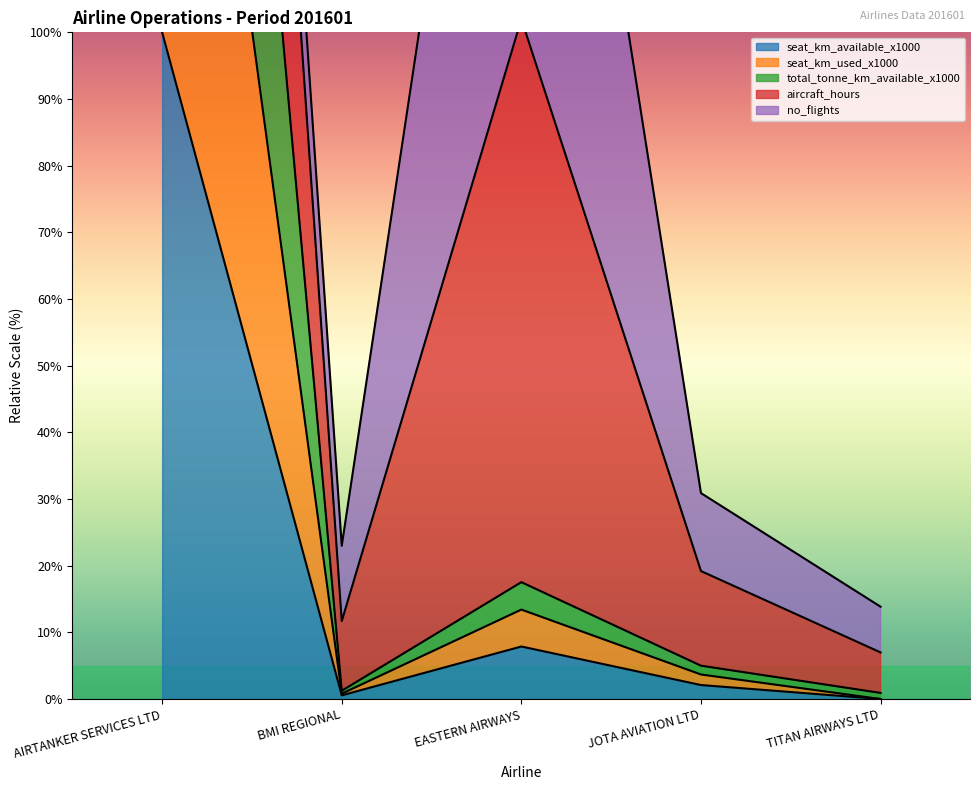

True or false: aircraft_km_x1000 and seat_km_available_x1000 cross at least once.

False